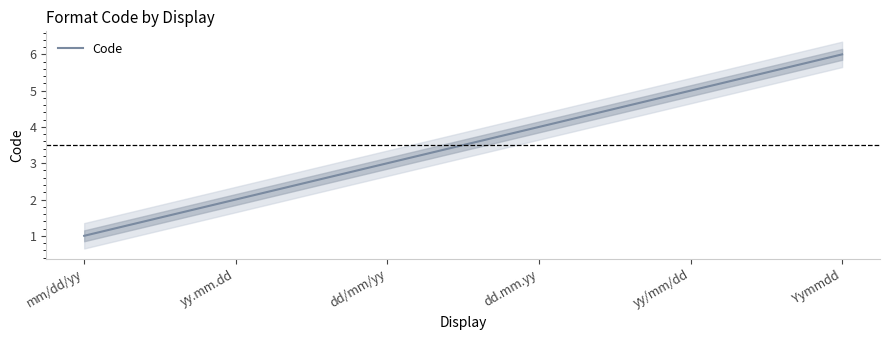

The value at Yymmdd is 4. True or false?

False